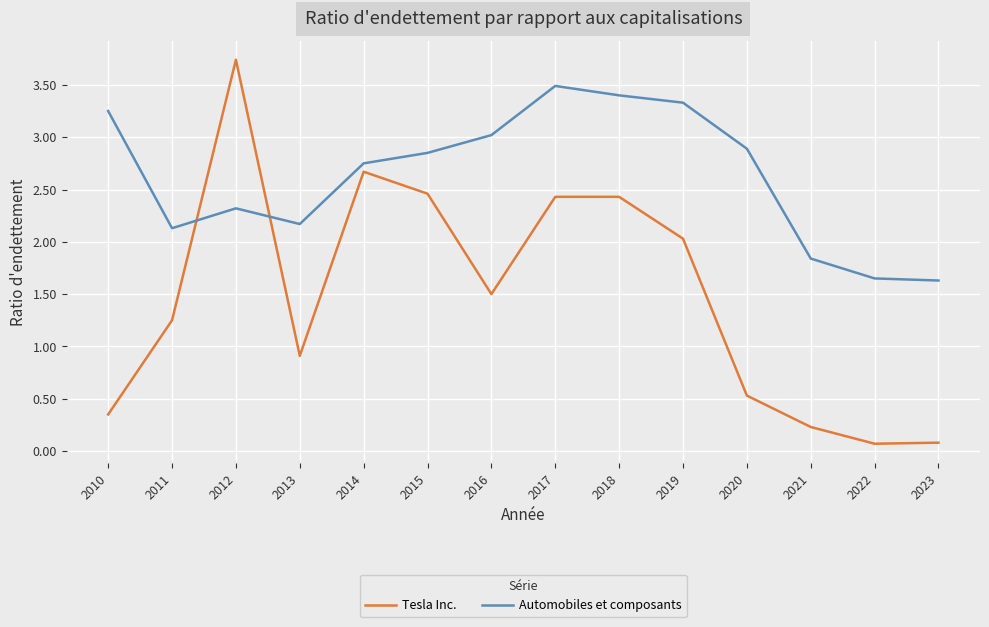

Where does the Tesla Inc. series first go above 1?

2011